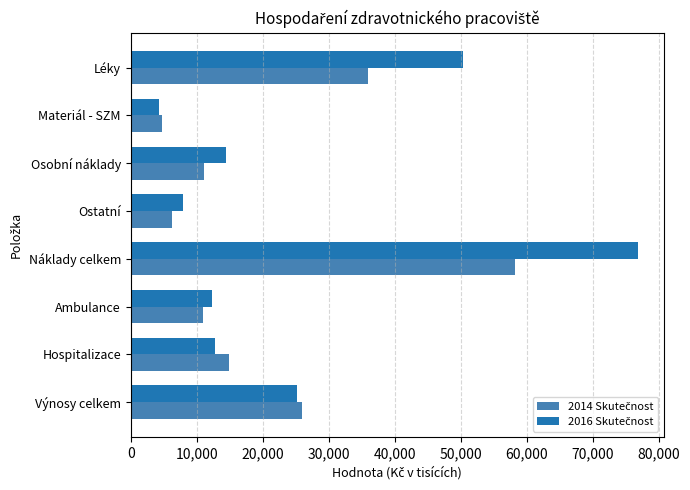

What is the spread (max minus min) of values at Výnosy celkem?

731.8